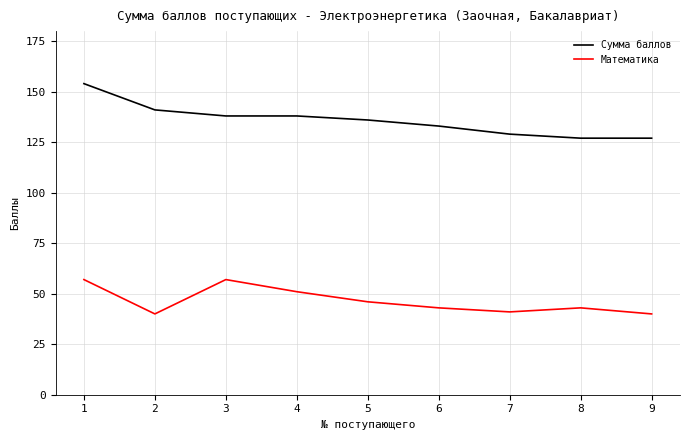

How many interior local valleys does the Математика series have?

2